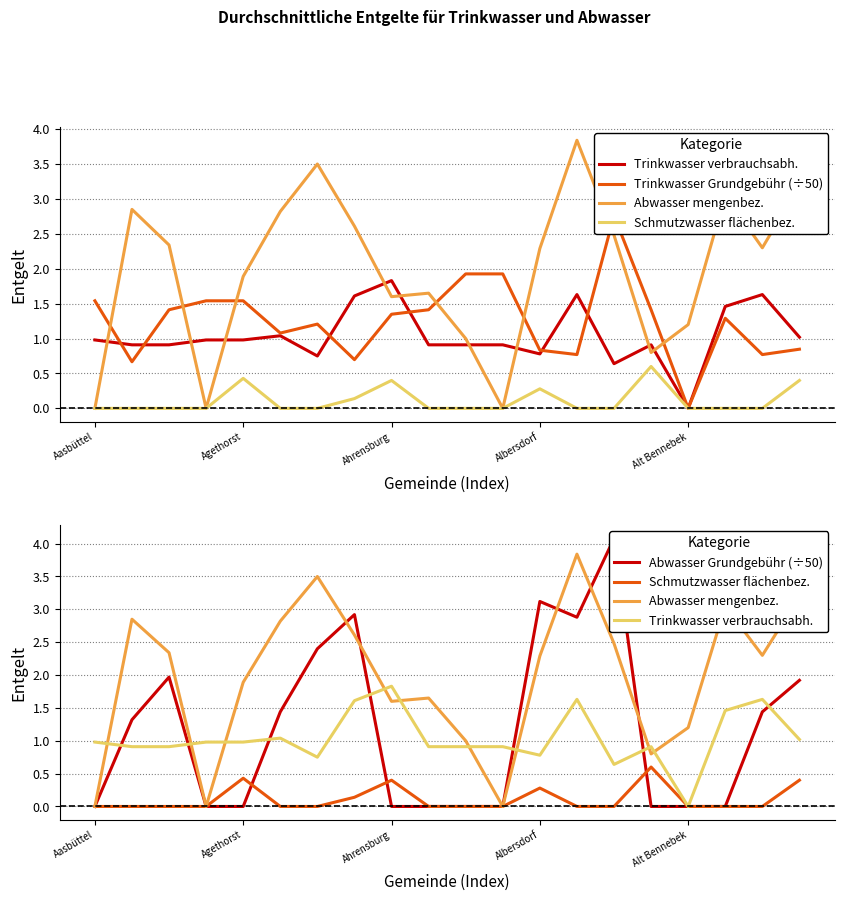

After their last crossing, which series has the higher values: Abwasser mengenbez. or Trinkwasser Grundgebühr (÷50)?

Abwasser mengenbez.